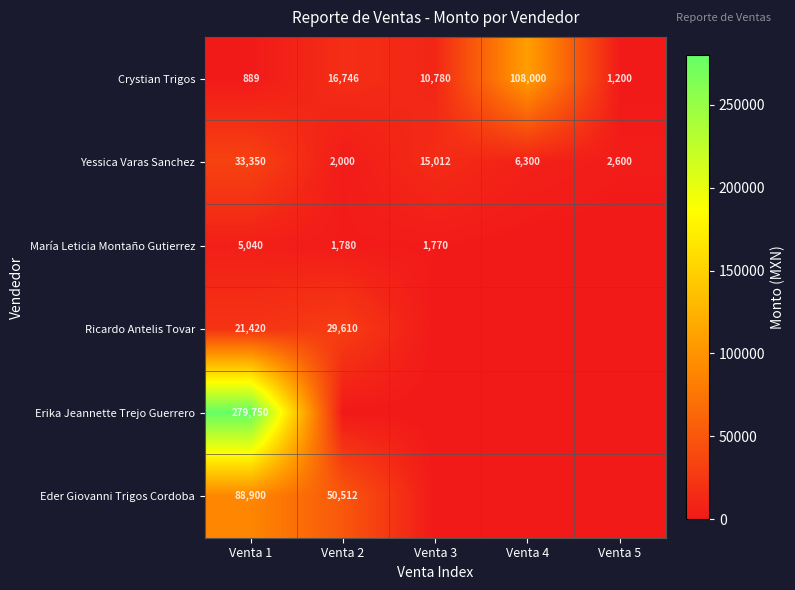

List the labels in order of Crystian Trigos value, smallest first.

Venta 1, Venta 5, Venta 3, Venta 2, Venta 4